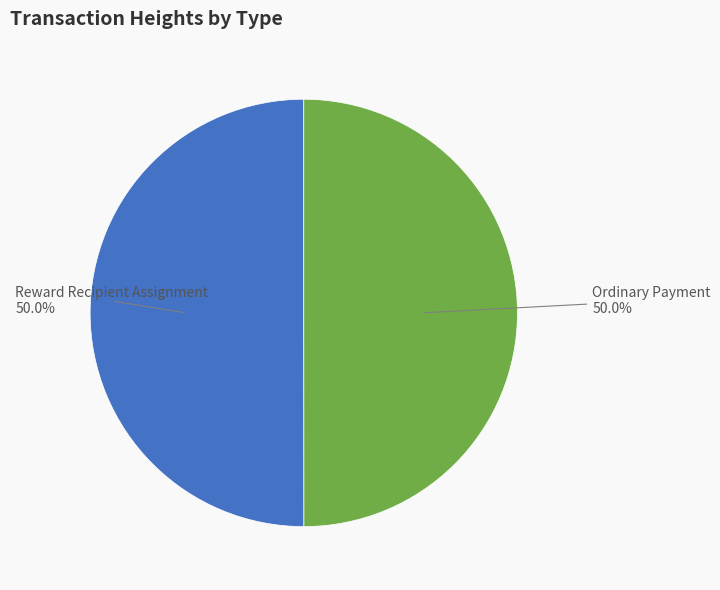

How many slices are in this pie chart?

2